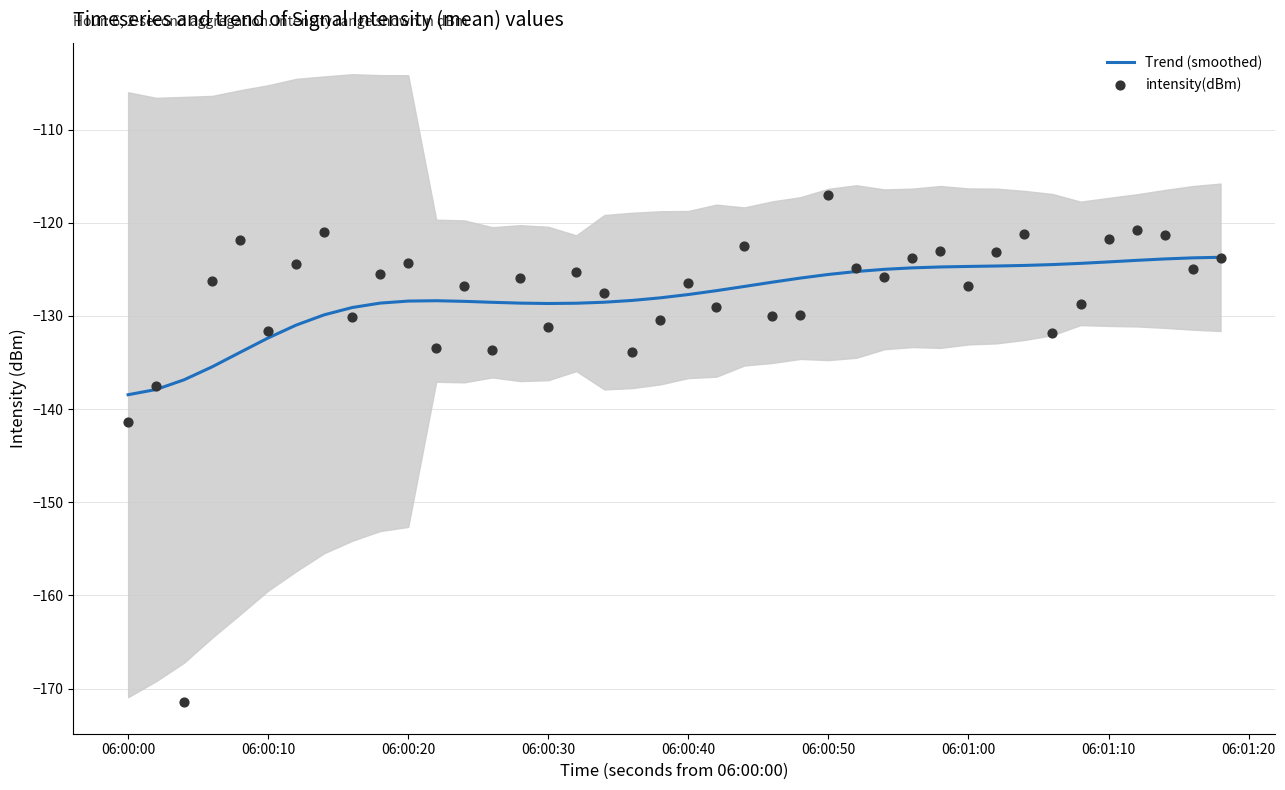

What is the minimum value for Trend (smoothed)?

-138.5